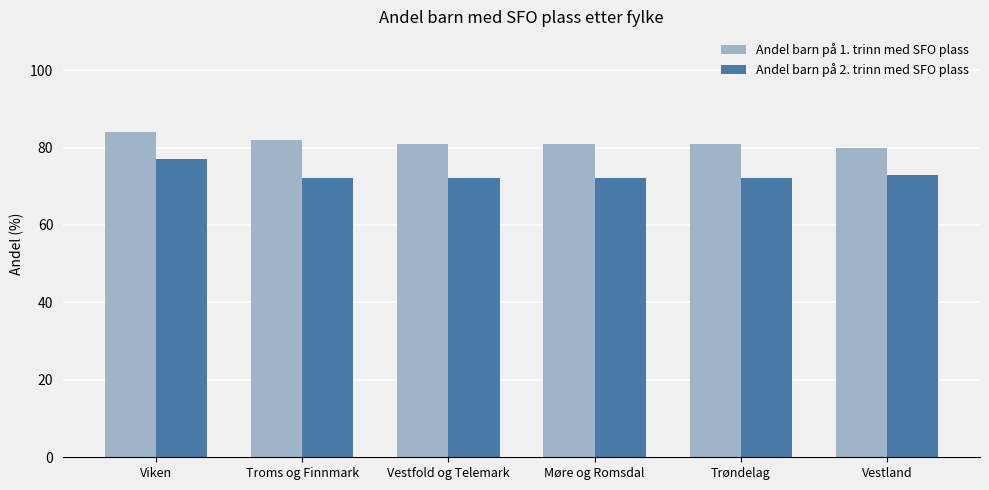

Rank the series at Vestland from highest to lowest value.

Andel barn på 1. trinn med SFO plass, Andel barn på 2. trinn med SFO plass